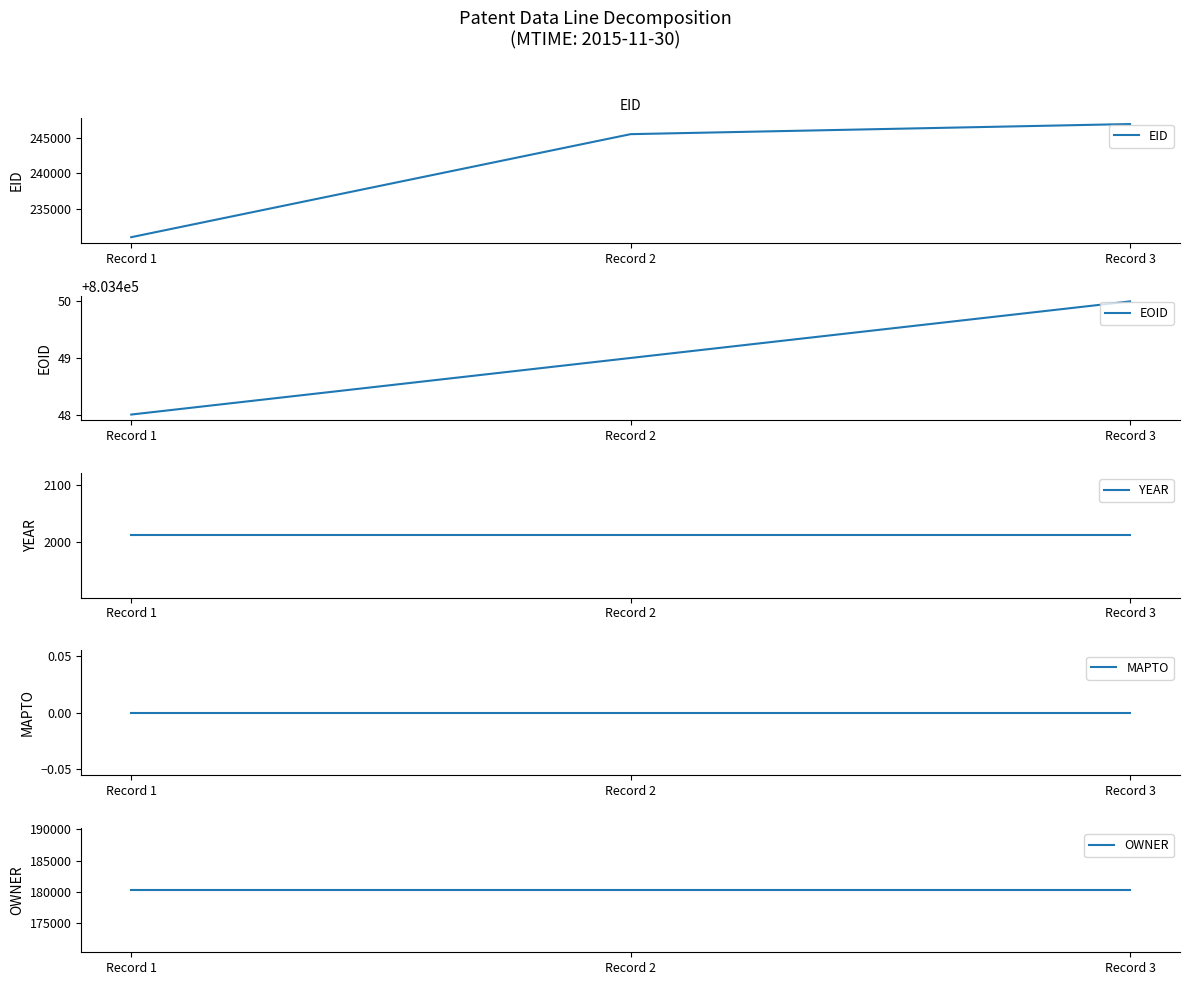

What are all the series names shown in the legend?

EID, EOID, YEAR, MAPTO, OWNER